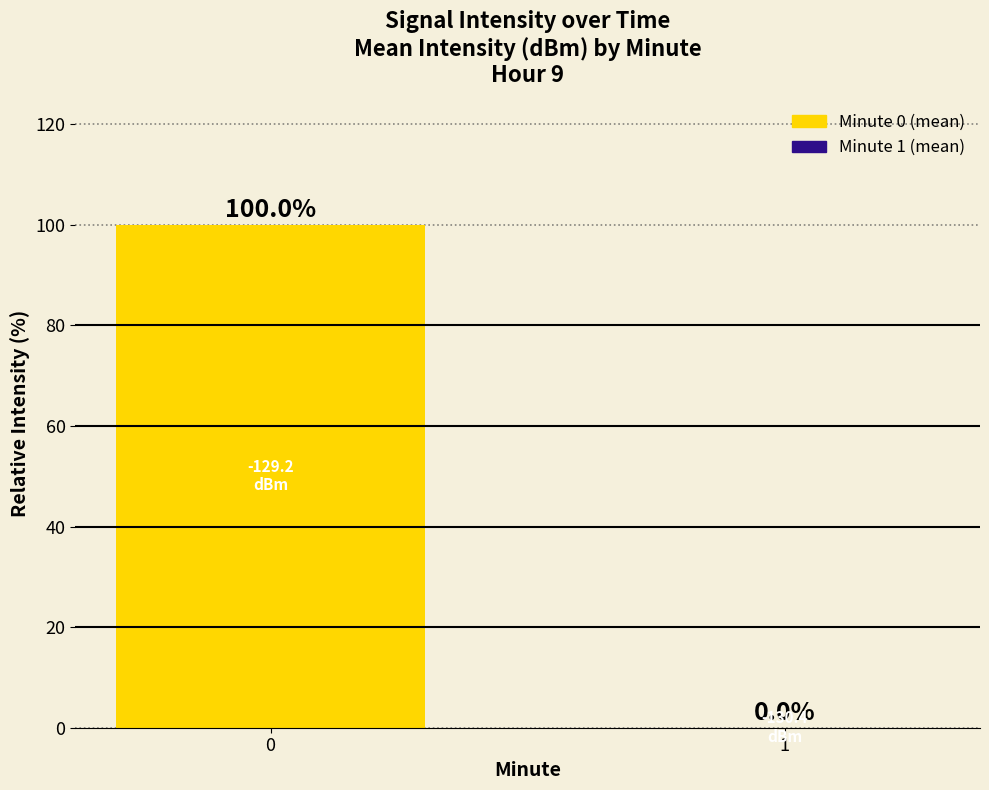

The chart shows a value of 53 at 1. True or false?

False